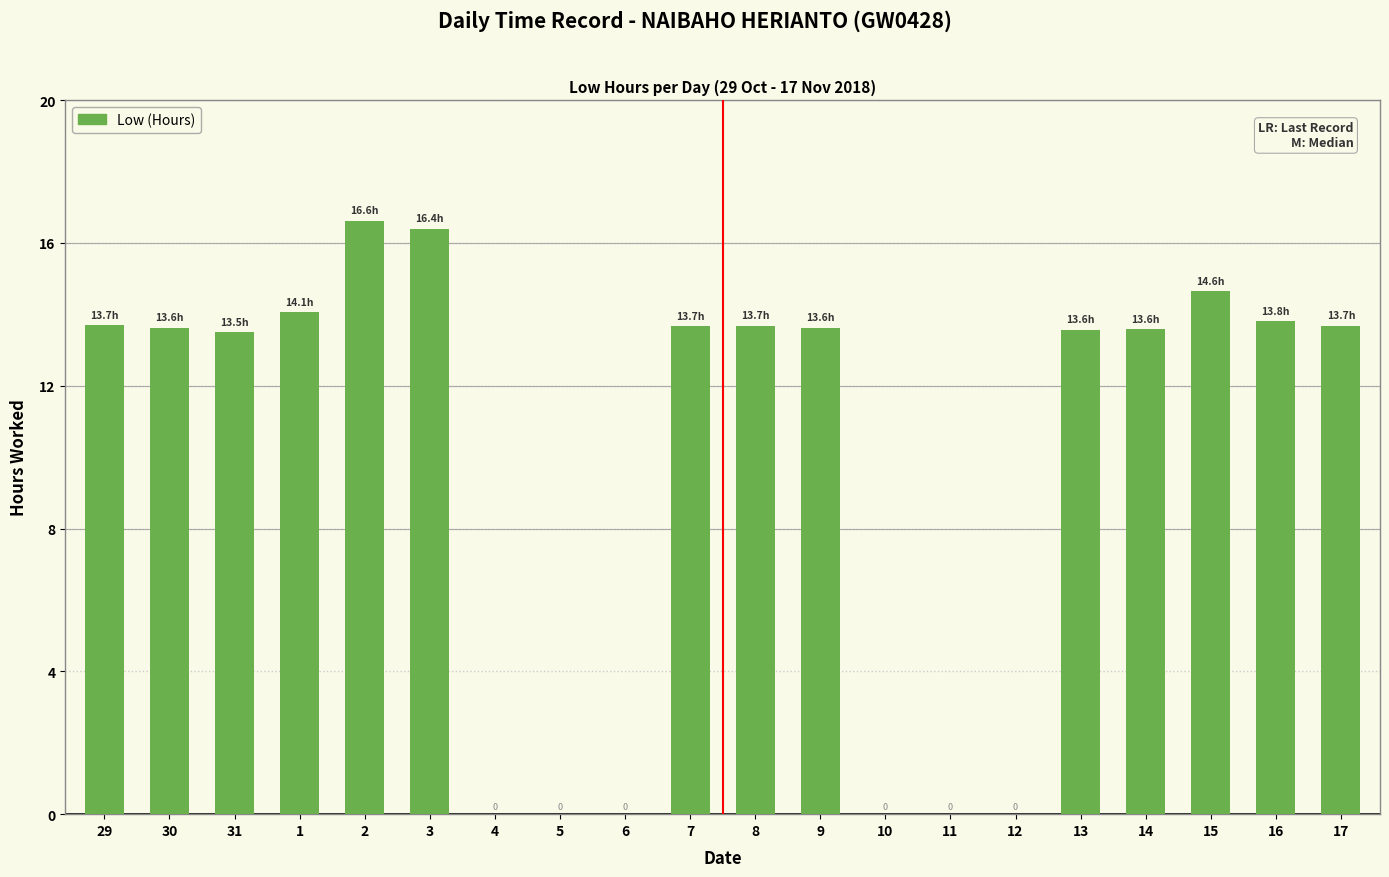

At which label does the data first exceed 13?

29